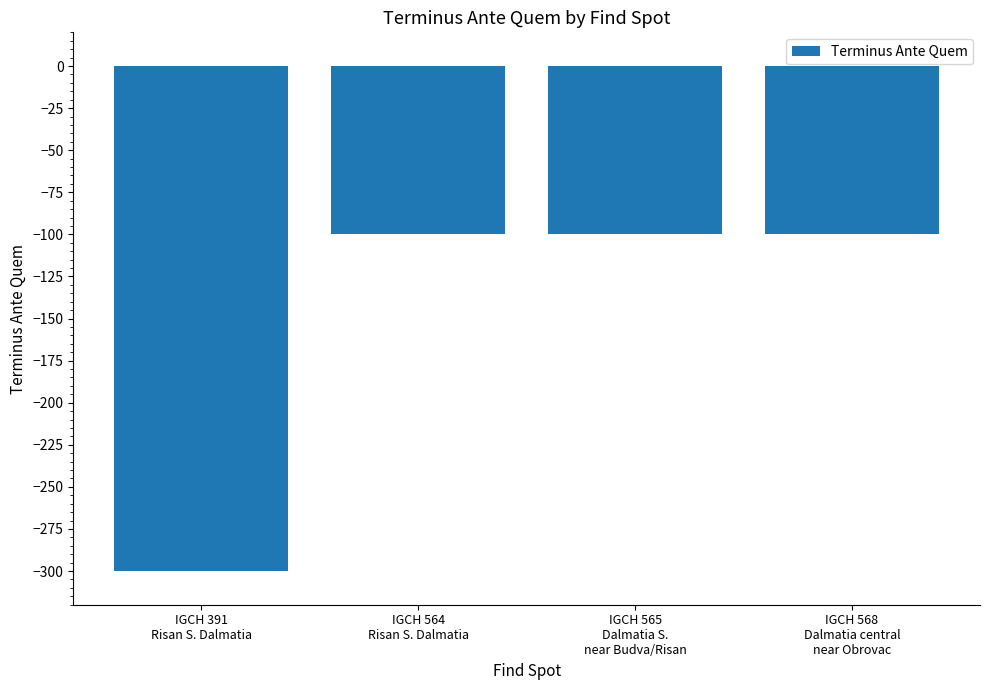

Does the chart contain stacked bars?

No